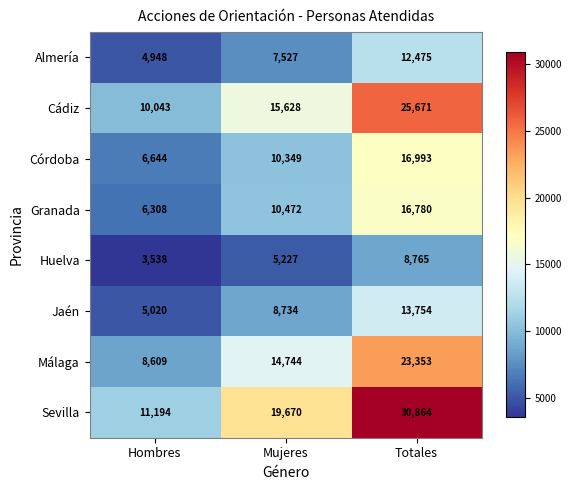

What is the difference between the highest and lowest values at Totales?

22099